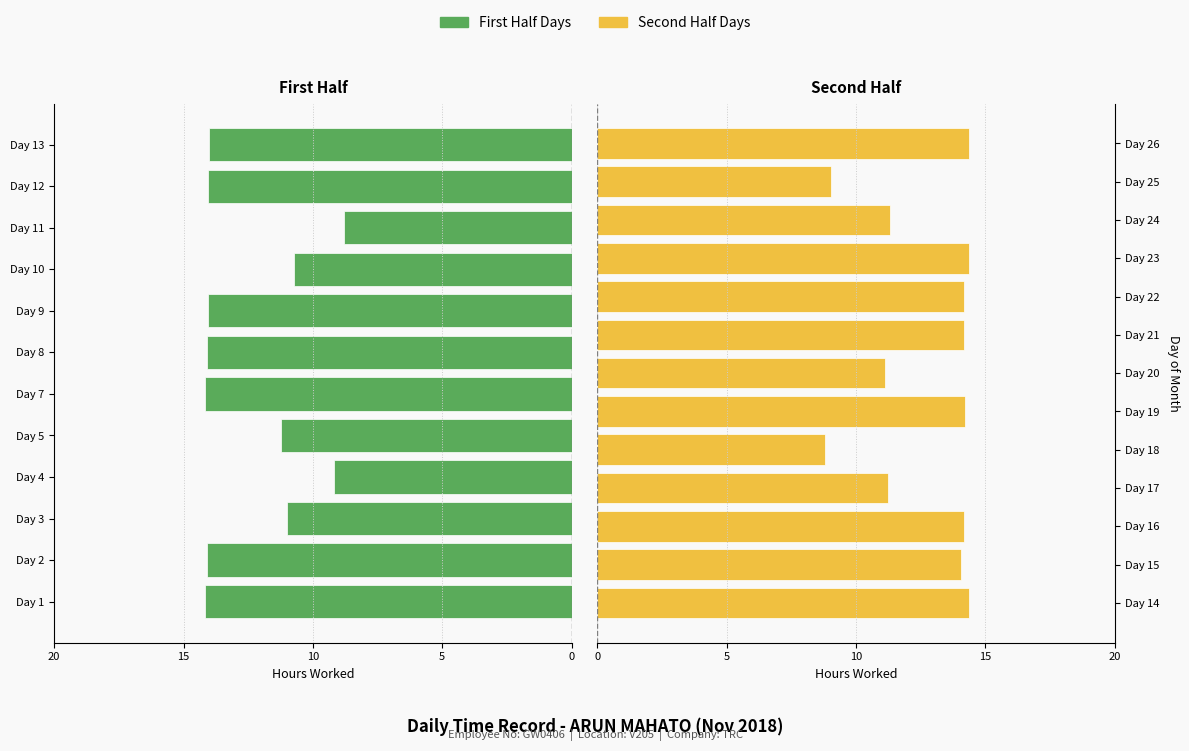

What is the difference between the second highest and second lowest values?

5.3